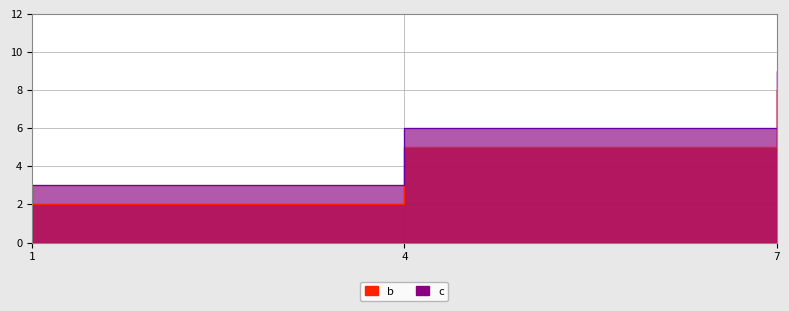

What are all the series names shown in the legend?

b, c